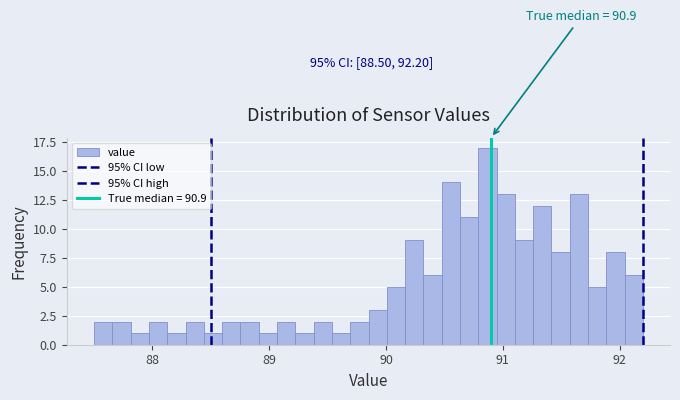

Read against the x-axis, roughly where is the centre of the tallest bar?

90.9